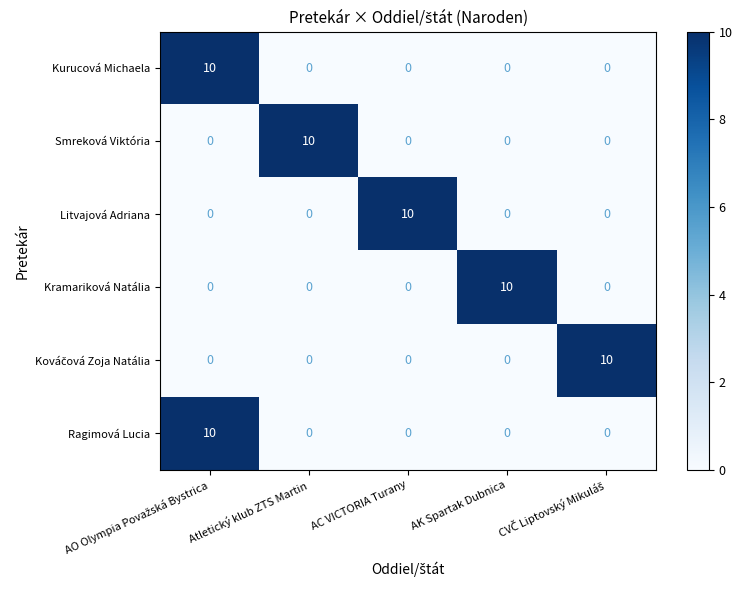

What is the difference between the Smreková Viktória values at Atletický klub ZTS Martin and AC VICTORIA Turany?

10